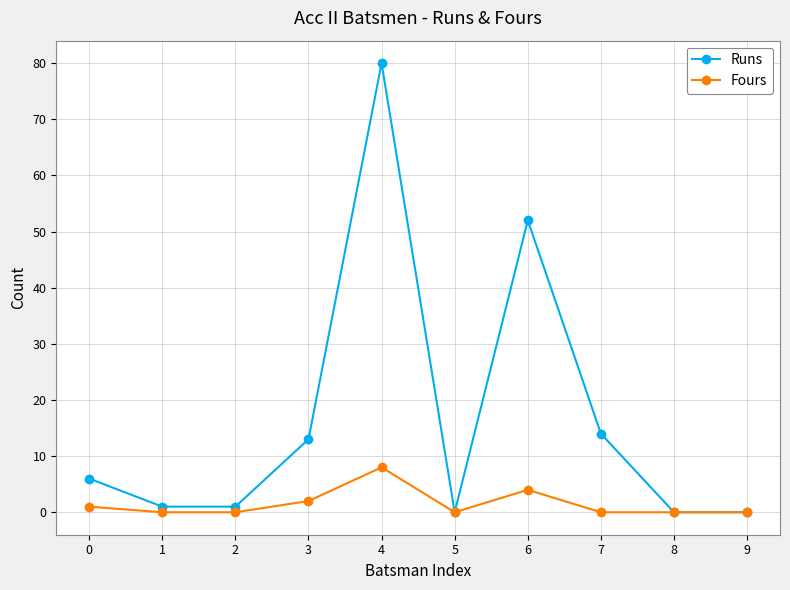

Does the chart have visible grid lines?

Yes